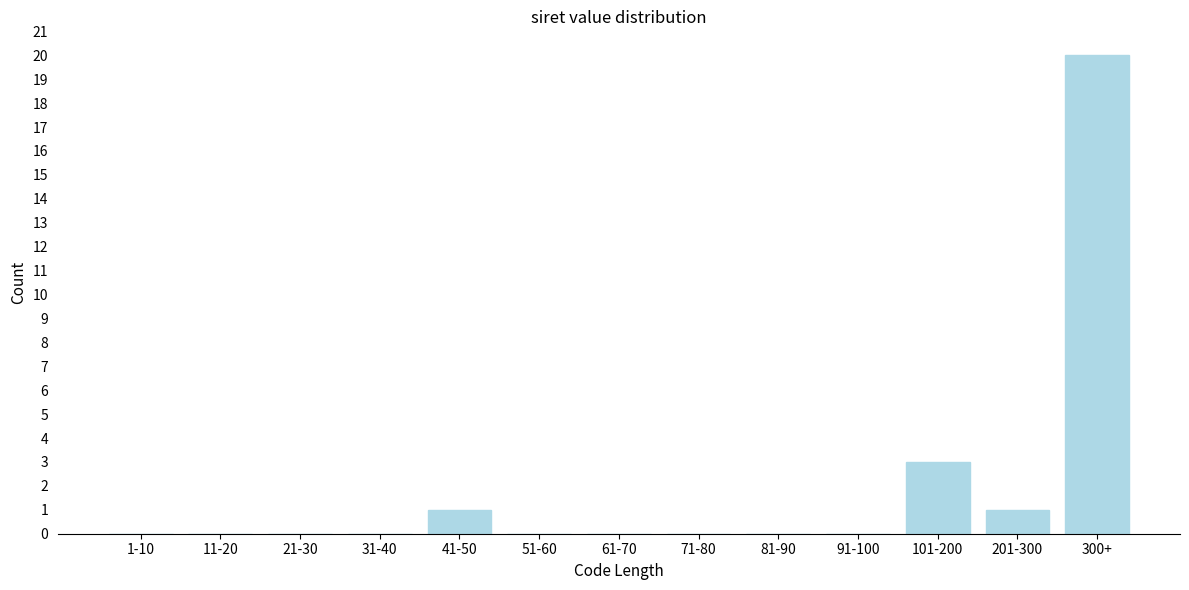

Reading left to right, transcribe all the data shown in this chart.

1-10=0	11-20=0	21-30=0	31-40=0	41-50=1	51-60=0	61-70=0	71-80=0	81-90=0	91-100=0	101-200=3	201-300=1	300+=20